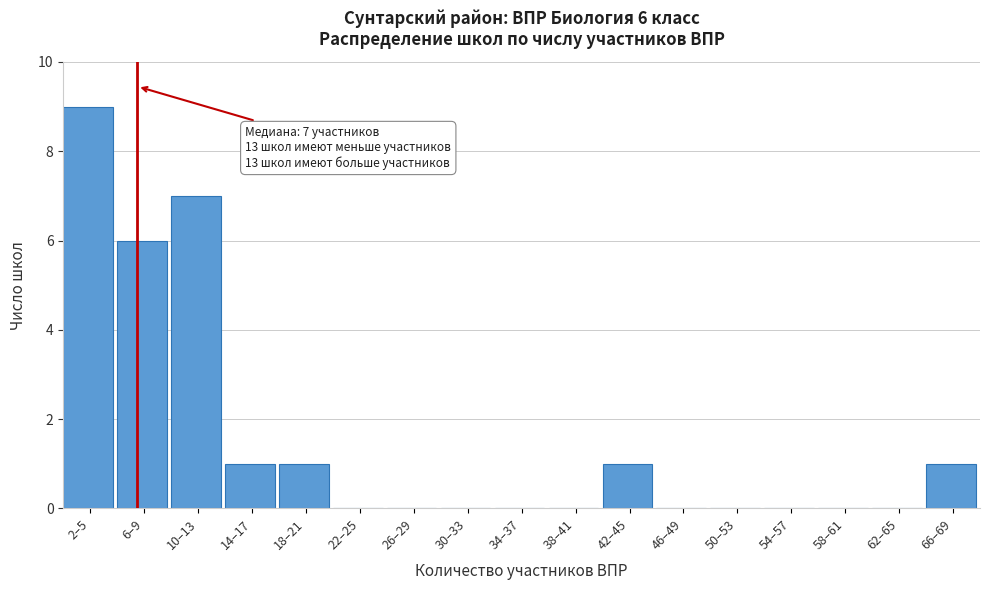

Reading left to right, list all the values displayed in this chart.

2–5=9	6–9=6	10–13=7	14–17=1	18–21=1	22–25=0	26–29=0	30–33=0	34–37=0	38–41=0	42–45=1	46–49=0	50–53=0	54–57=0	58–61=0	62–65=0	66–69=1